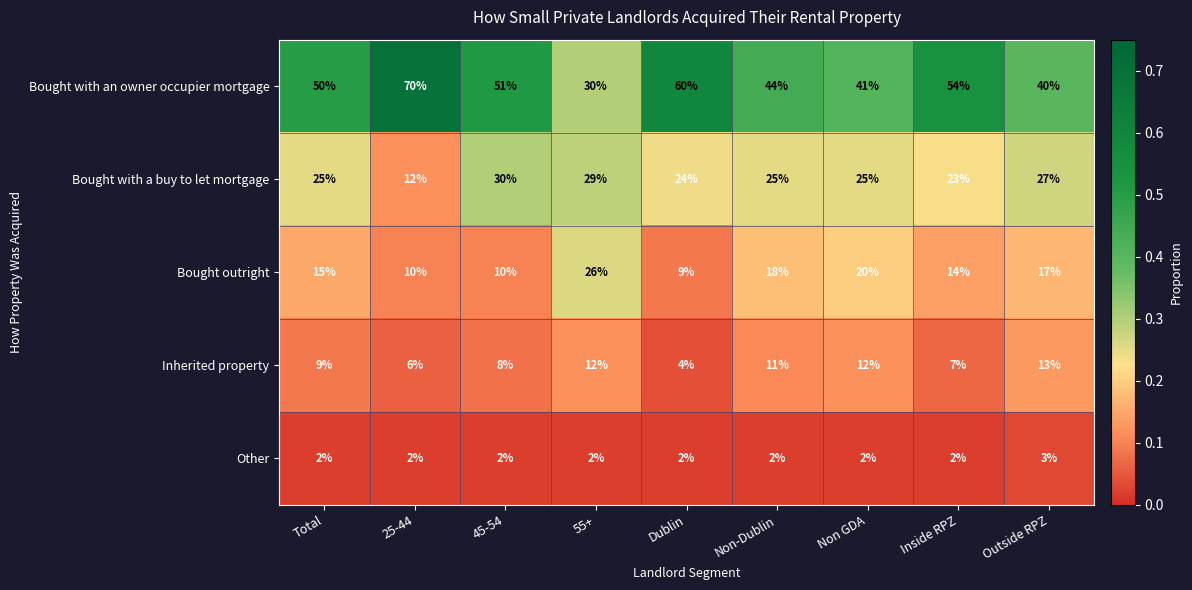

True or false: Bought with a buy to let mortgage has a value of 17 at Non-Dublin.

False